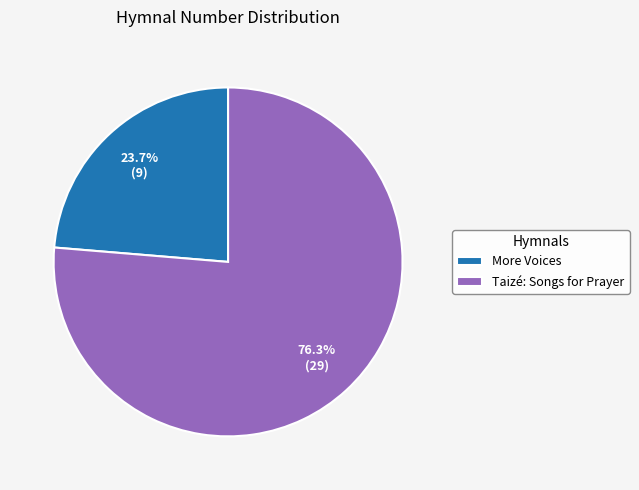

To the nearest percent, what is the difference between the More Voices and Taizé: Songs for Prayer slice percentages?

53%